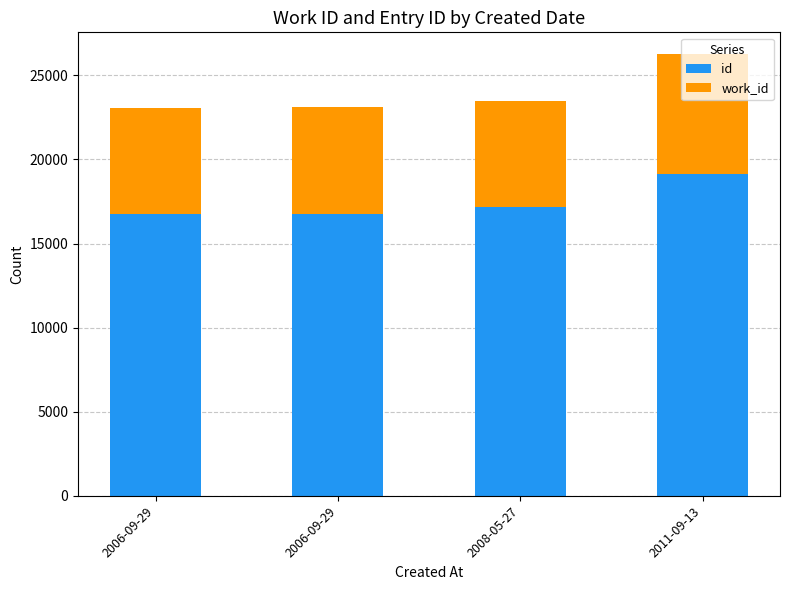

How many distinct data groups are displayed?

2